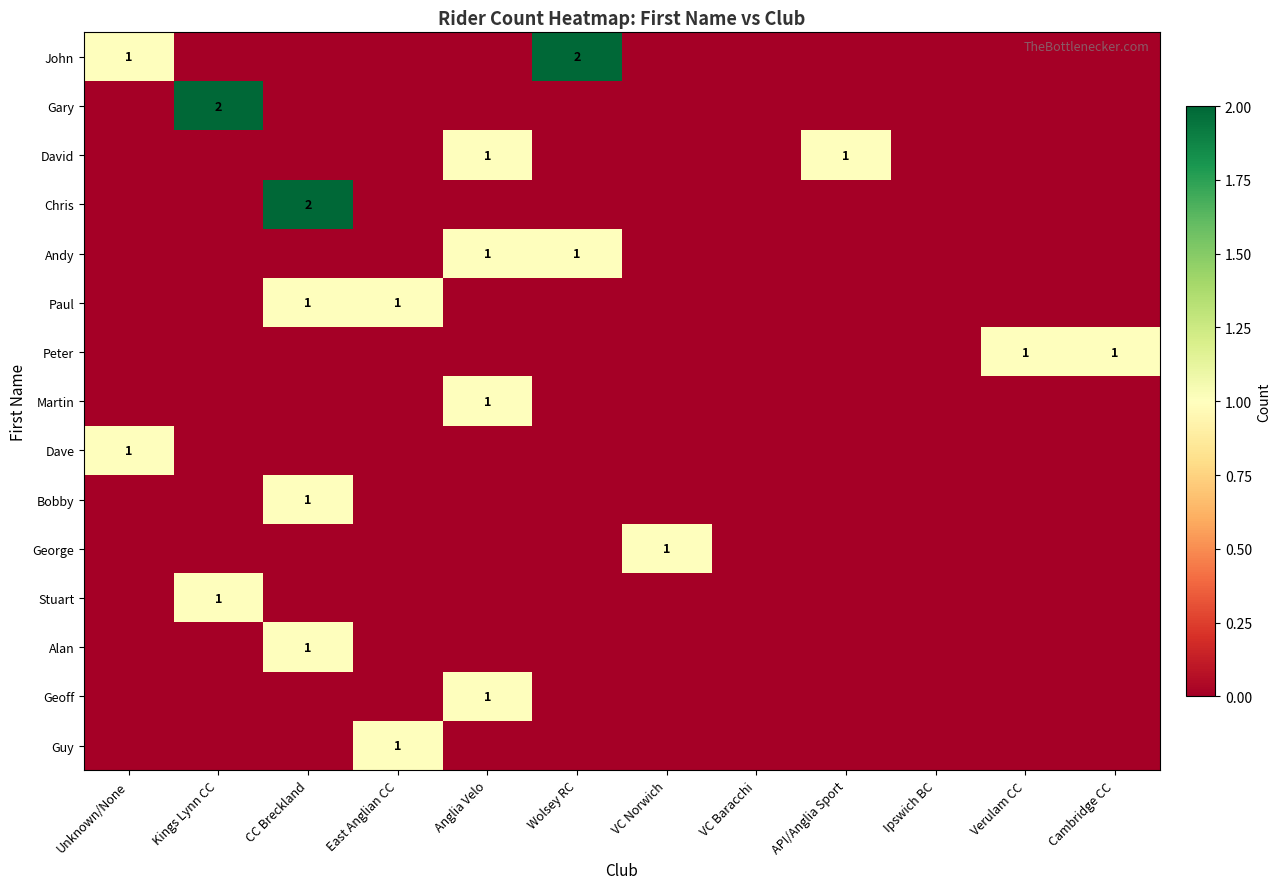

Read the Gary value at Kings Lynn CC.

2